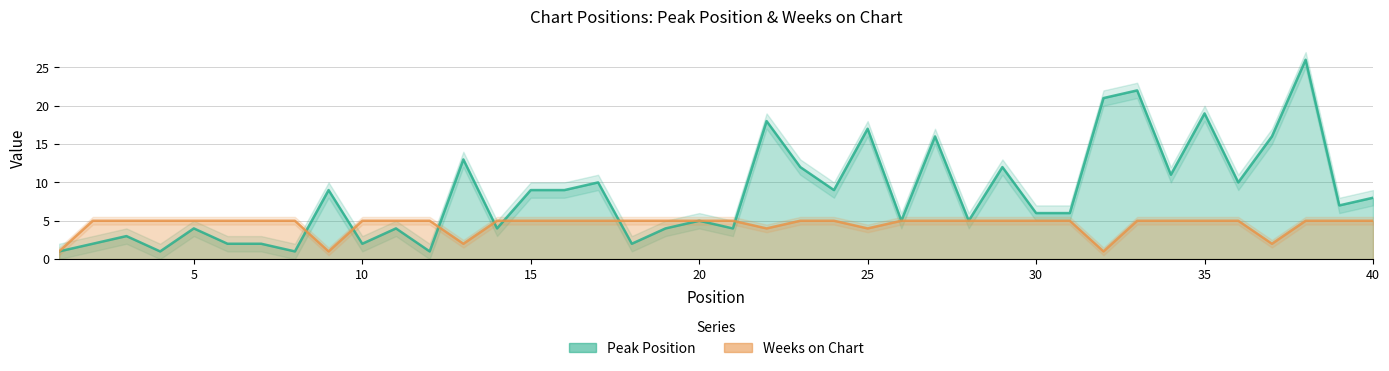

At which category does Weeks on Chart reach its first local valley?

9